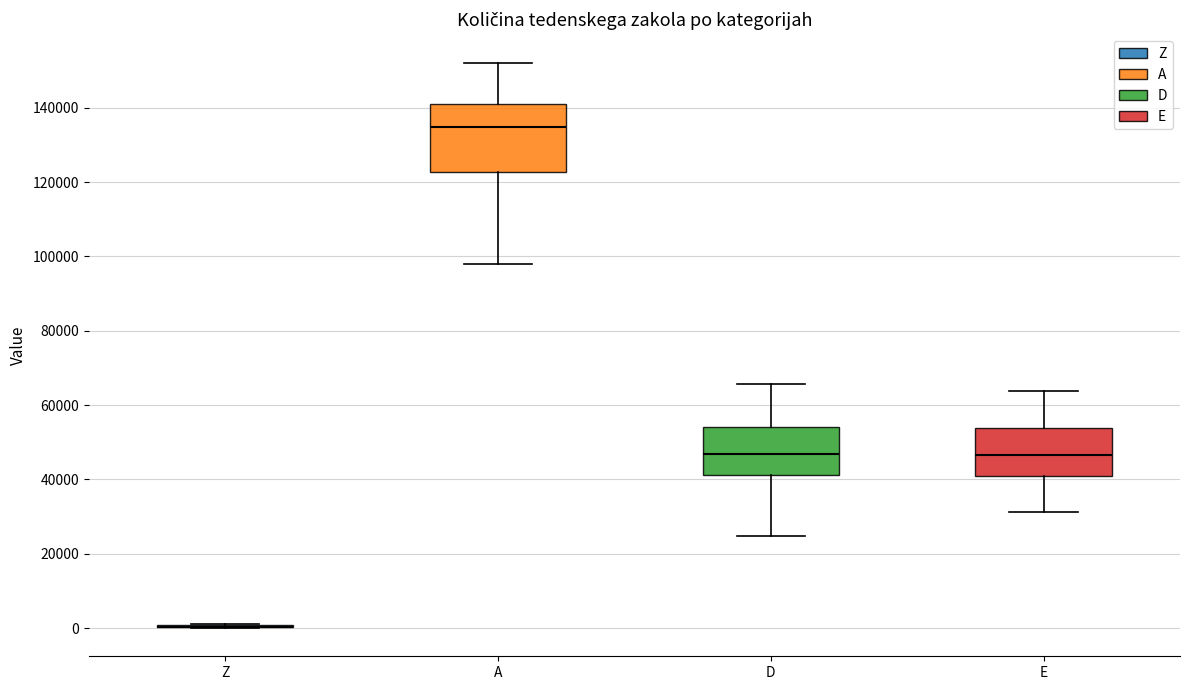

Which box is the tallest, from its lower edge to its upper edge?

A